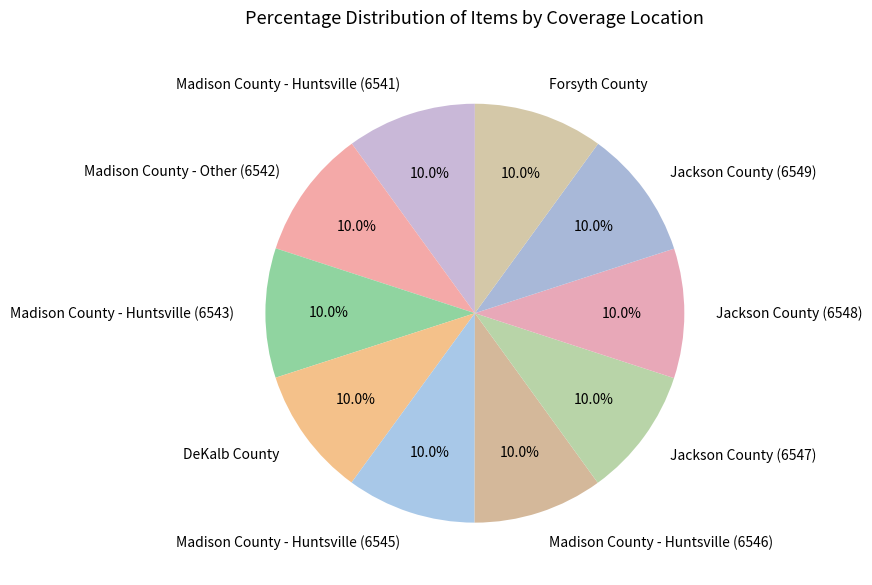

To the nearest percent, what percentage of the pie is Jackson County (6548)?

10%